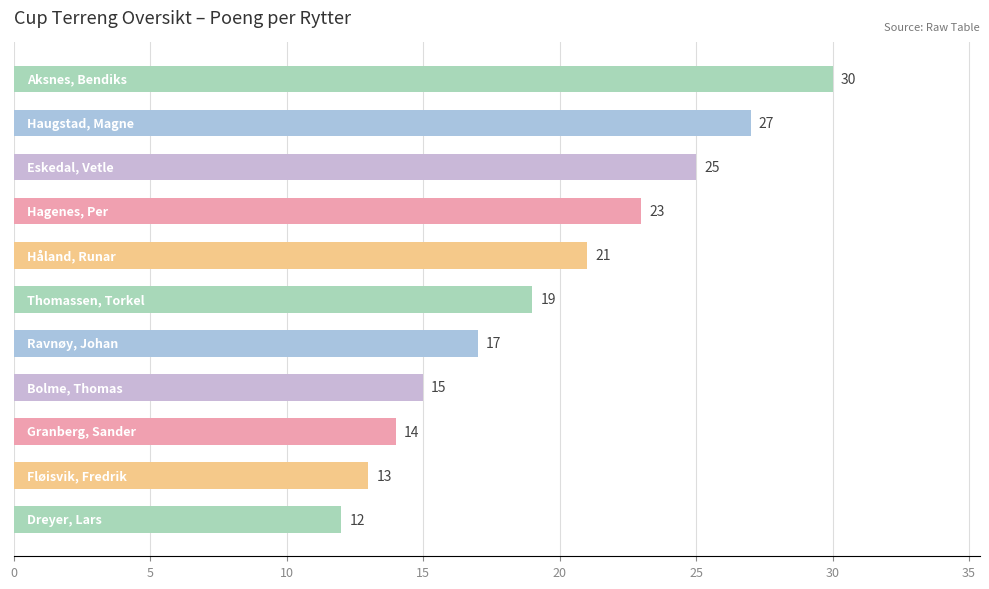

What is the sum of all values?

216